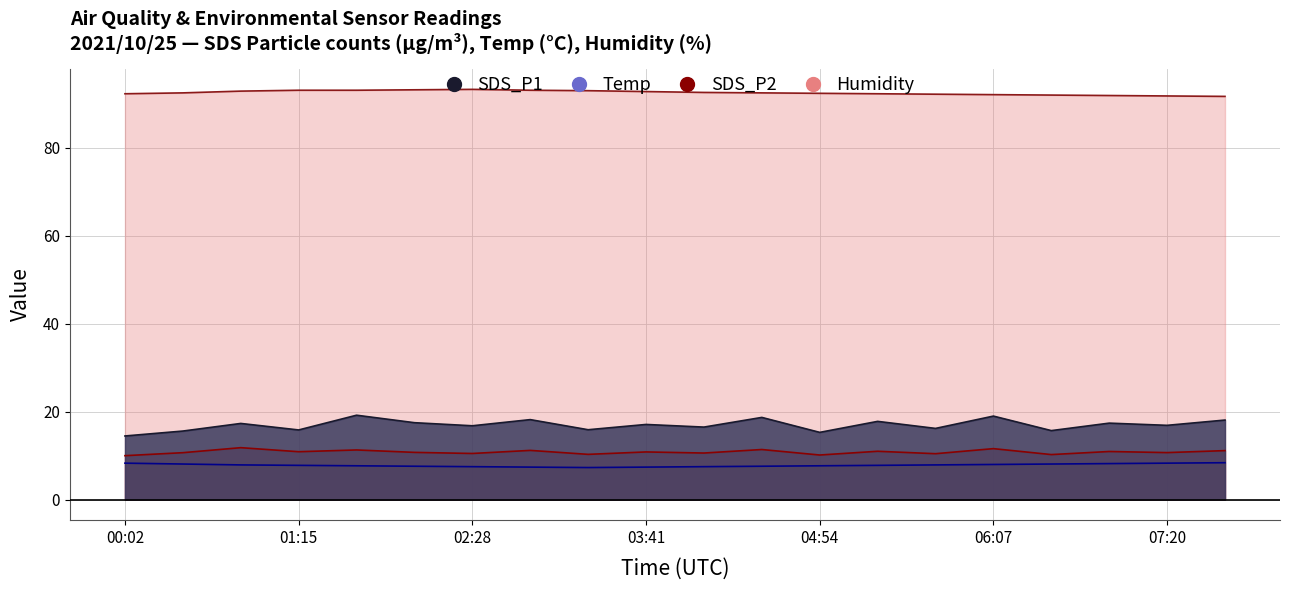

True or false: SDS_P1 and Temp intersect in this chart.

False